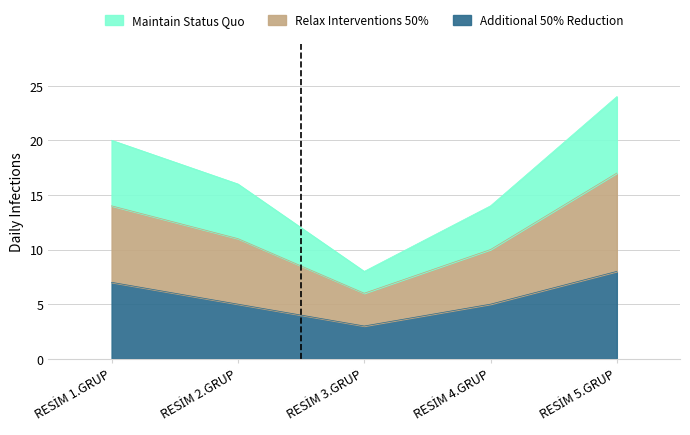

How many data points in Relax Interventions 50% are above 11?

2